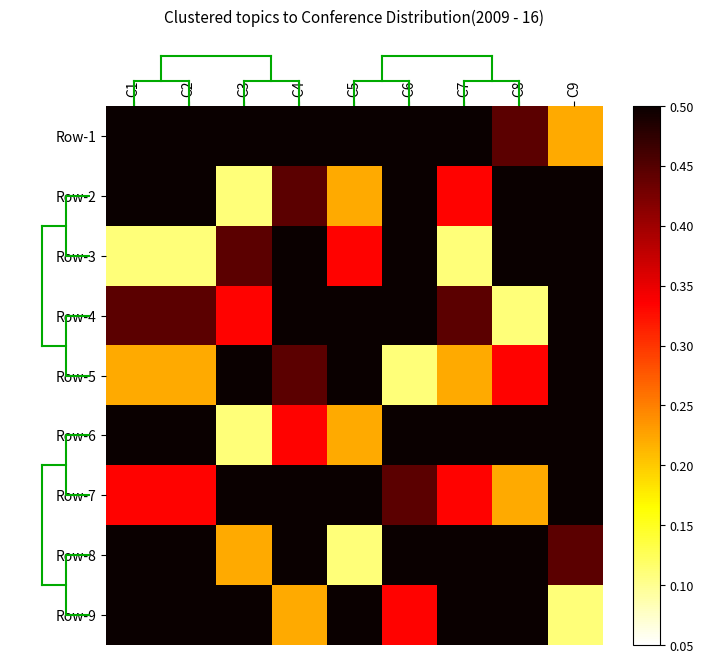

At C4, list the series in order from smallest to largest.

Row-9, Row-6, Row-2, Row-5, Row-7, Row-8, Row-3, Row-1, Row-4